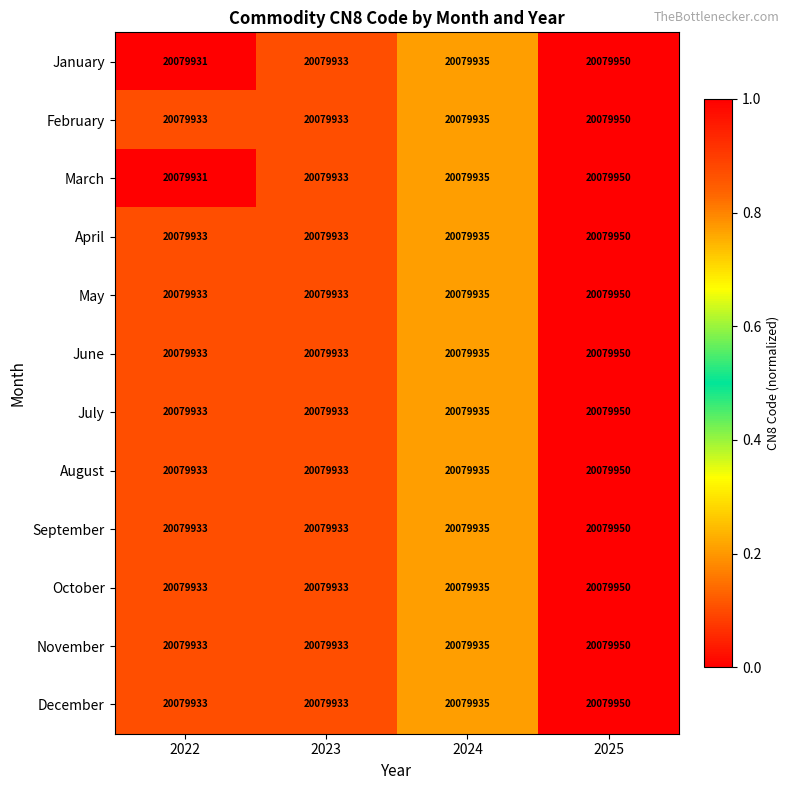

The July series shows 0.0 at 2023. True or false?

False